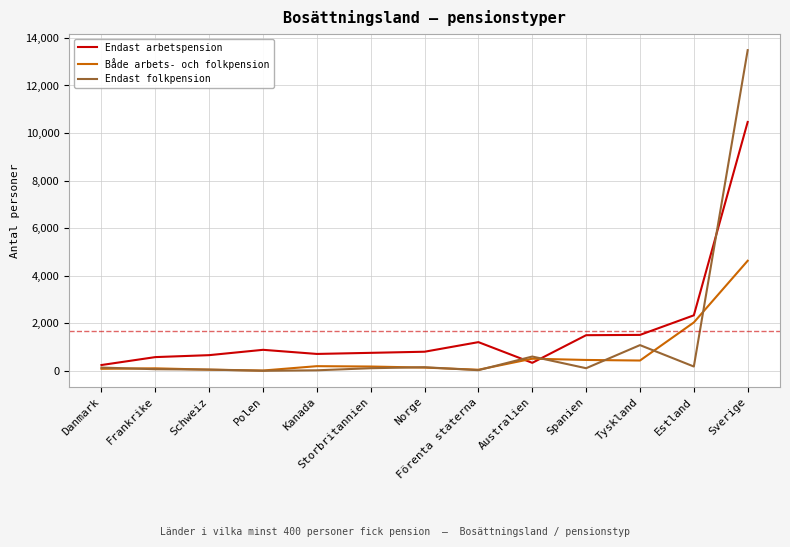

Which series ends up on top after the final intersection of Både arbets- och folkpension and Endast arbetspension?

Endast arbetspension